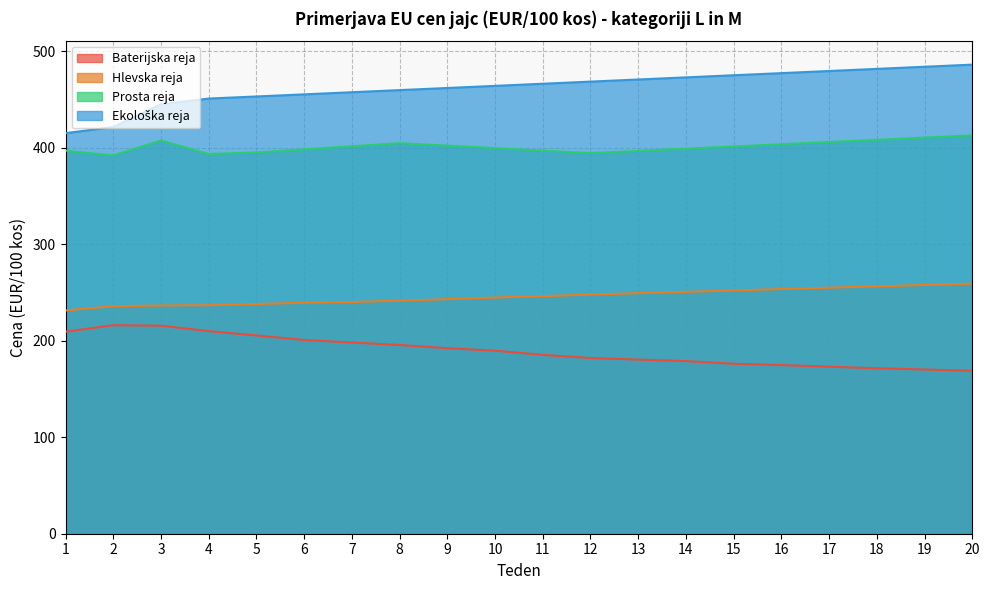

Which series changed the most between 13 and 16?

Prosta reja